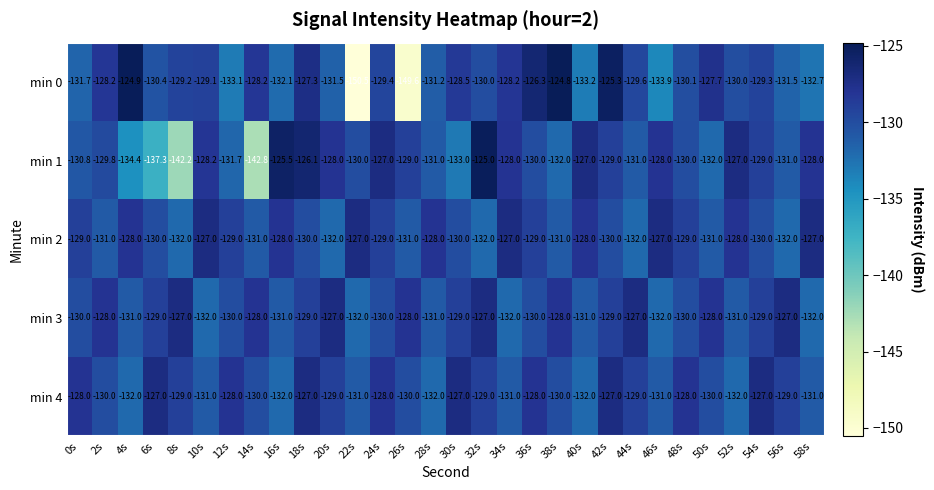

The value of min 3 at 16s is -131.0. True or false?

True